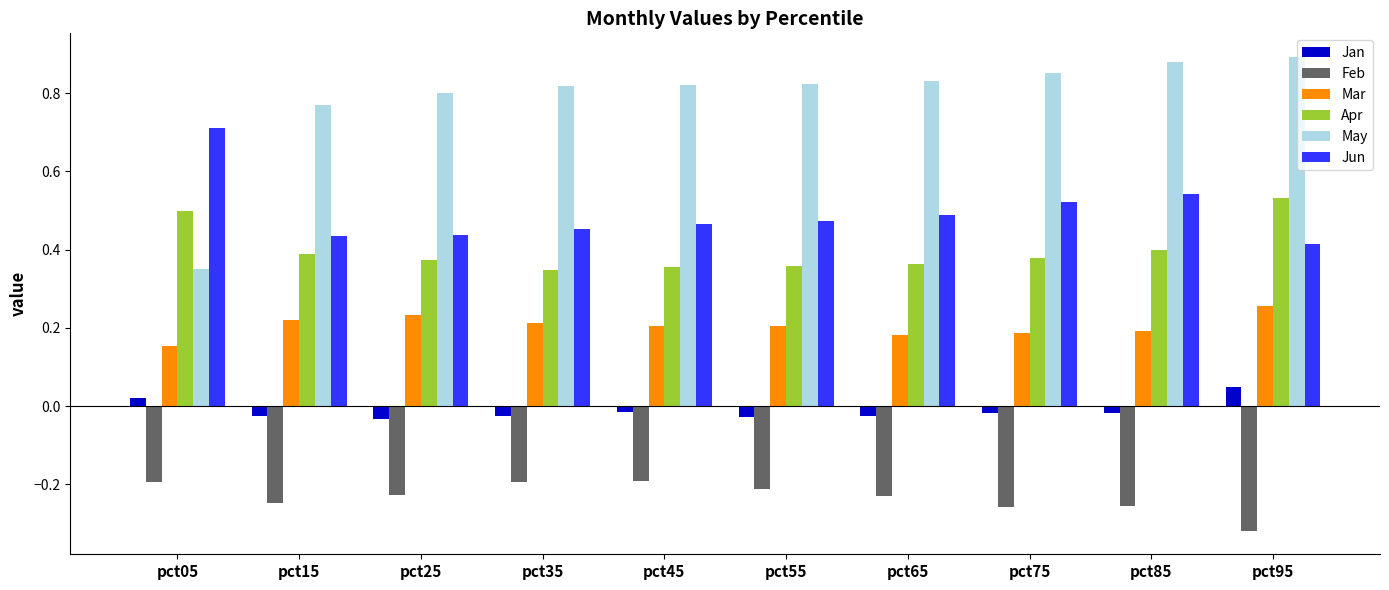

What is the sum of all May values?

7.8